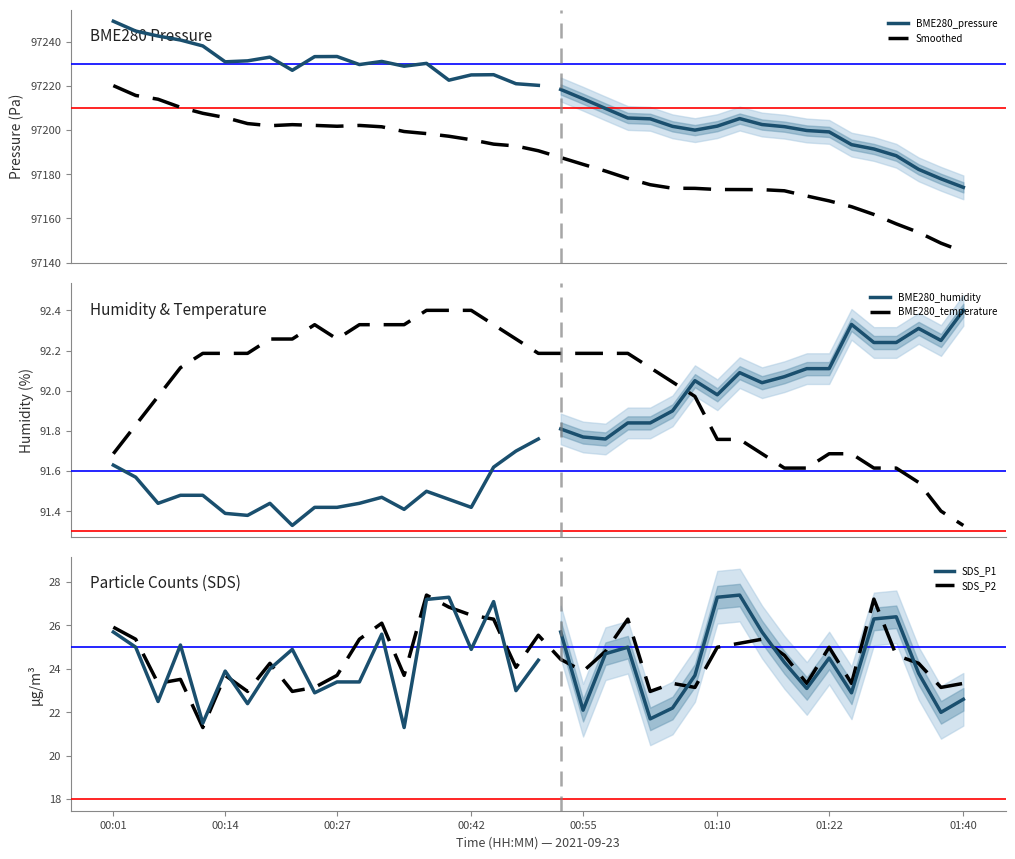

In BME280_temperature, how many points are higher than both neighbors (excluding endpoints)?

1